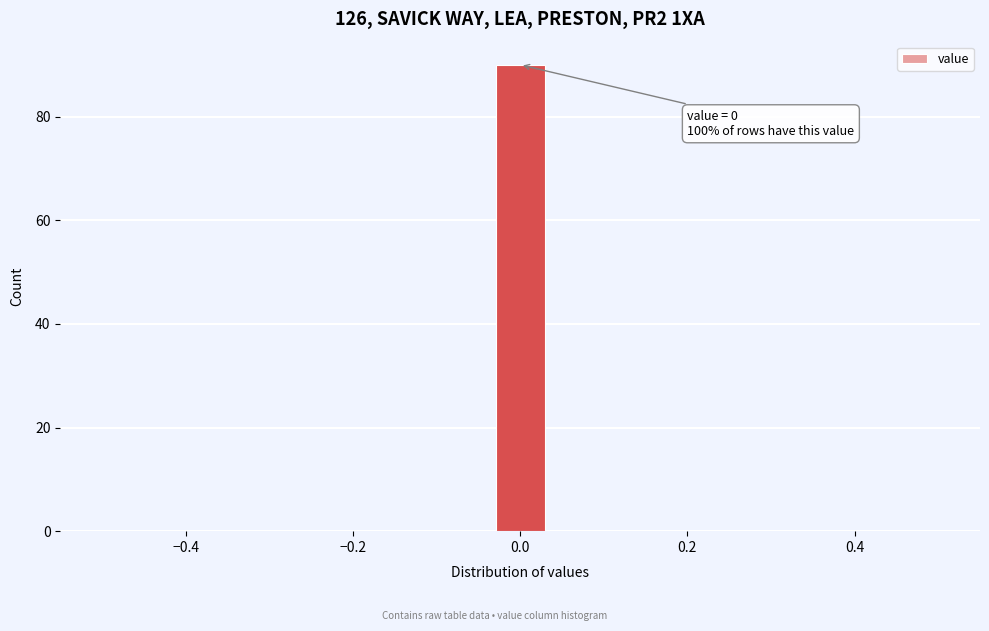

Read against the x-axis, roughly where is the centre of the tallest bar?

0.00